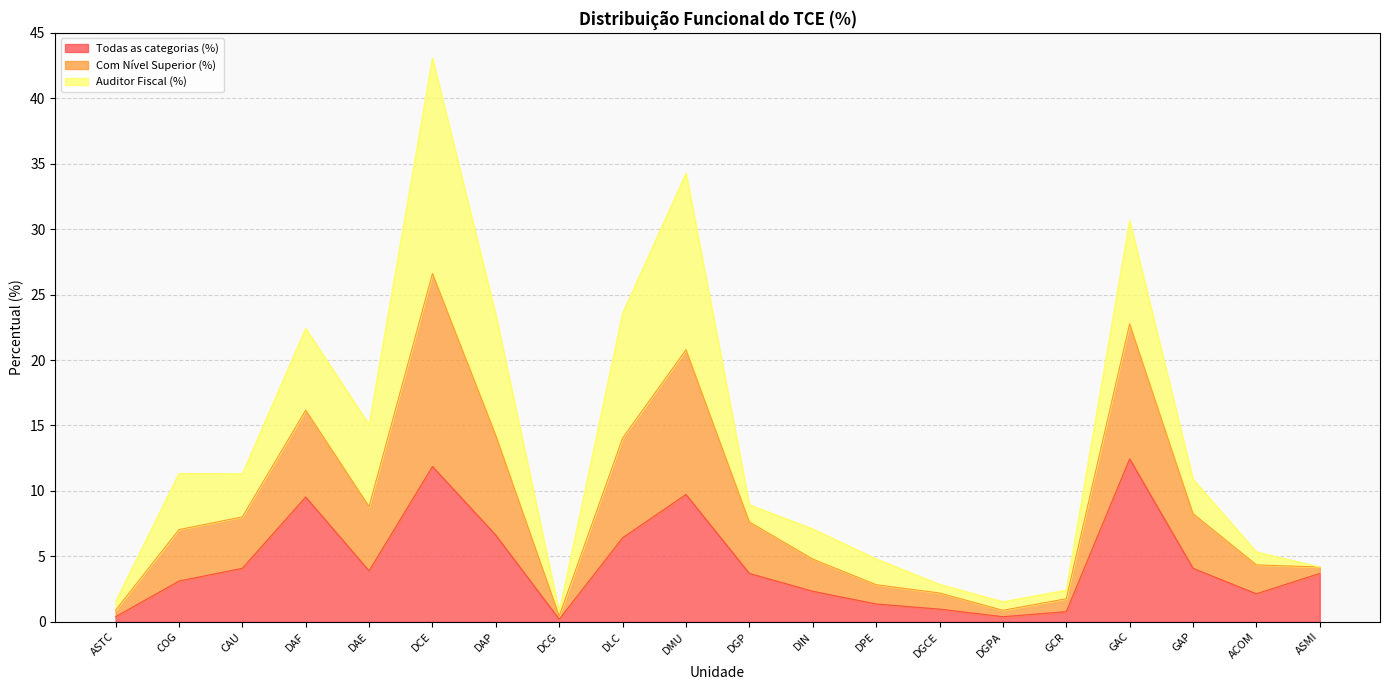

Is it true that Todas as categorias (%) equals 1.3 at GCR?

False